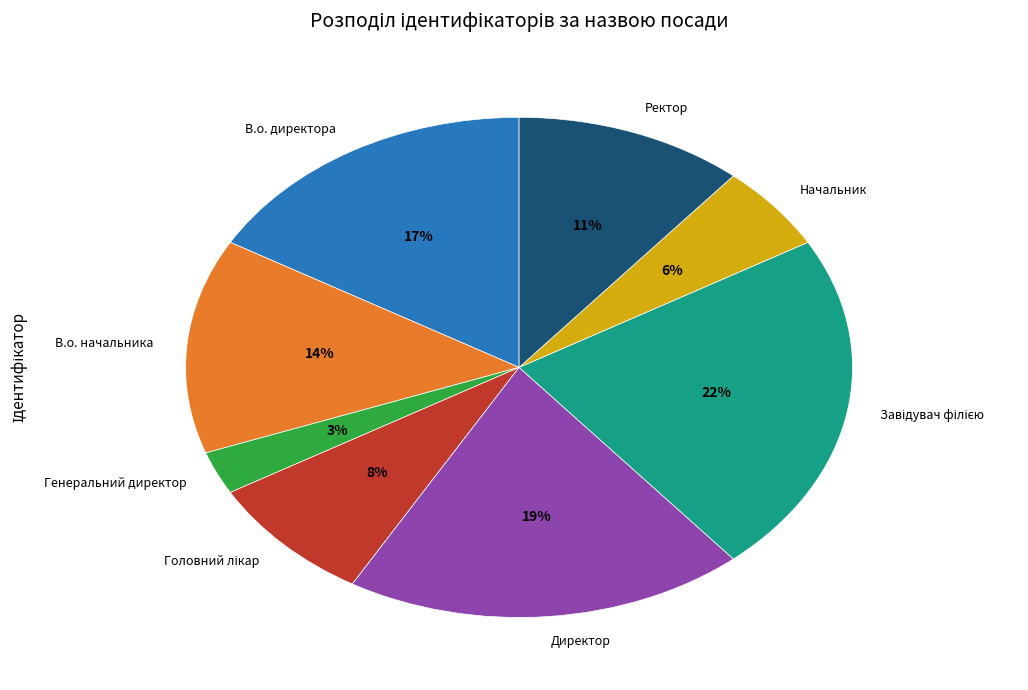

Is the sum of Ректор and В.о. директора greater than half?

No